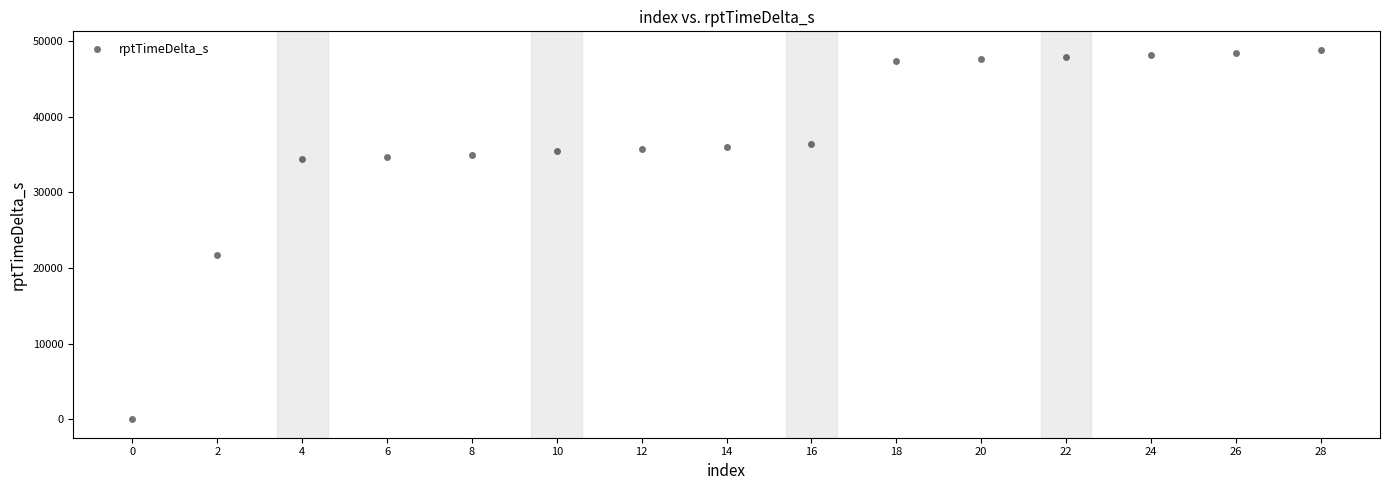

What is the range of X values (max minus min)?

28